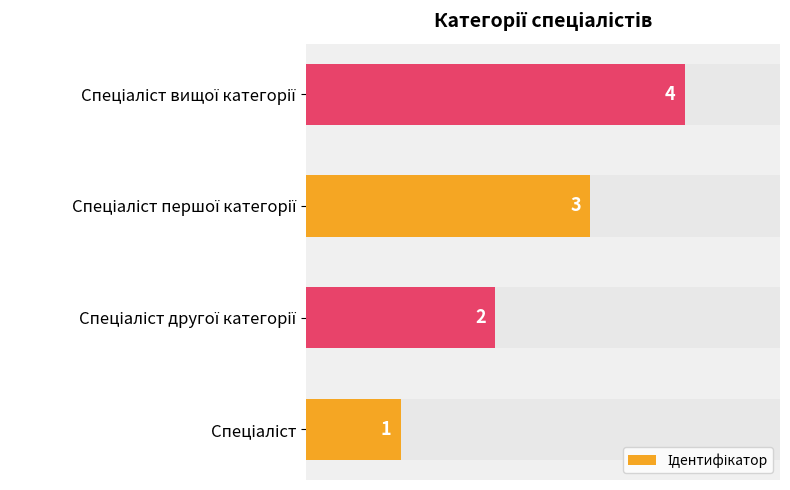

How many values exceed 3?

1